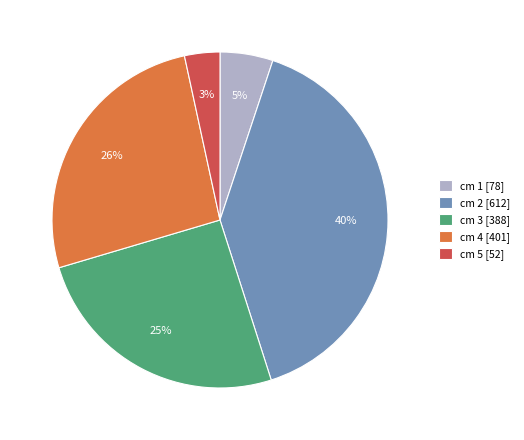

Rank the categories by value from highest to lowest.

cm 2 [612], cm 4 [401], cm 3 [388], cm 1 [78], cm 5 [52]